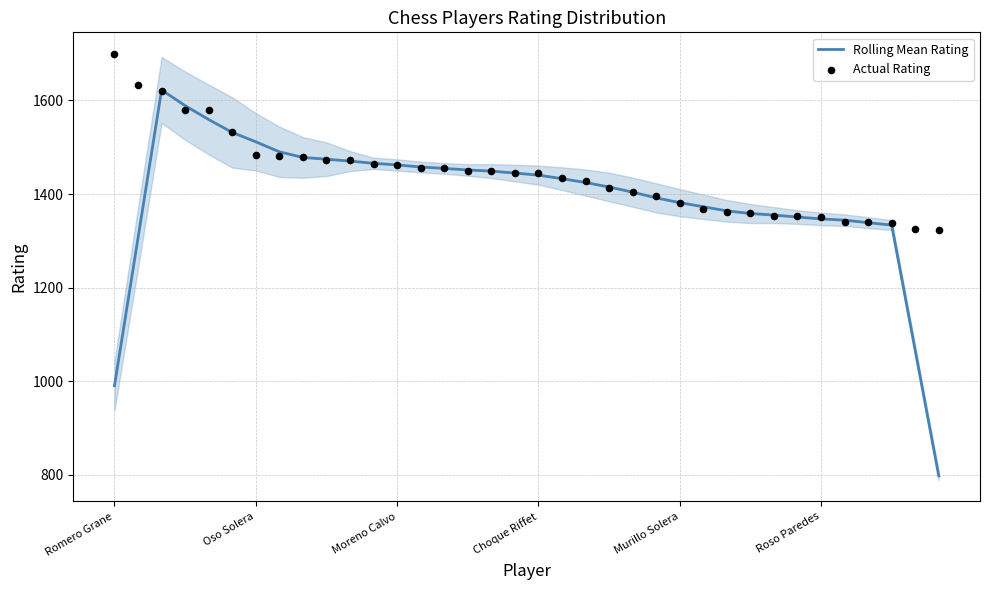

What is the total value across all series at 23?

2787.8